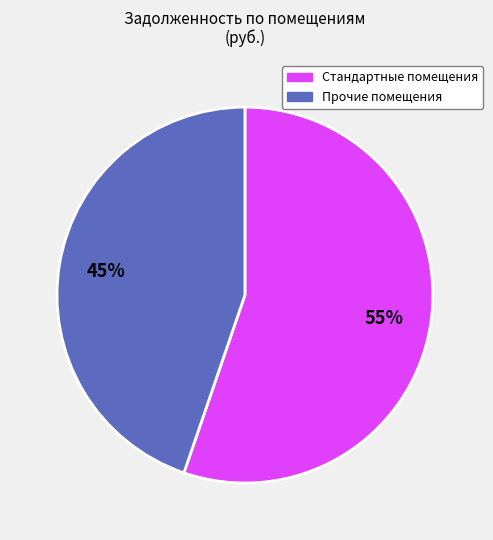

Is there a majority slice in this chart?

Yes